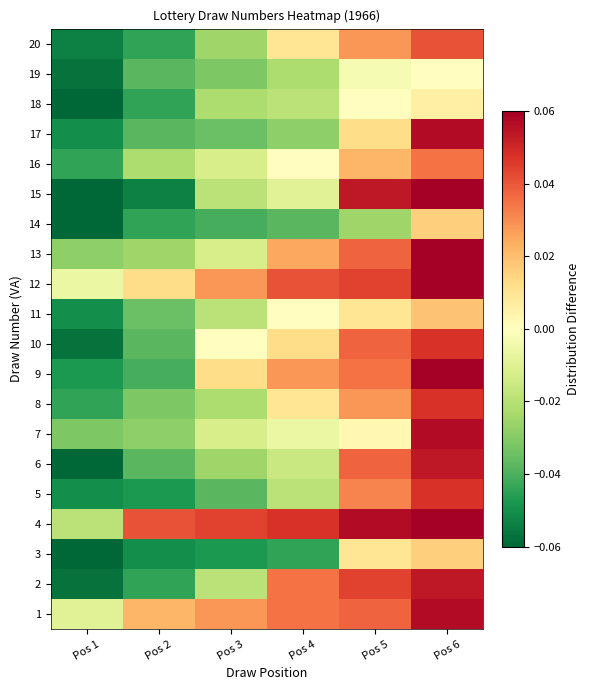

Rank the series by their maximum value, from lowest to highest.

19, 18, 3, 14, 11, 16, 20, 5, 8, 10, 2, 6, 1, 7, 17, 4, 9, 12, 13, 15